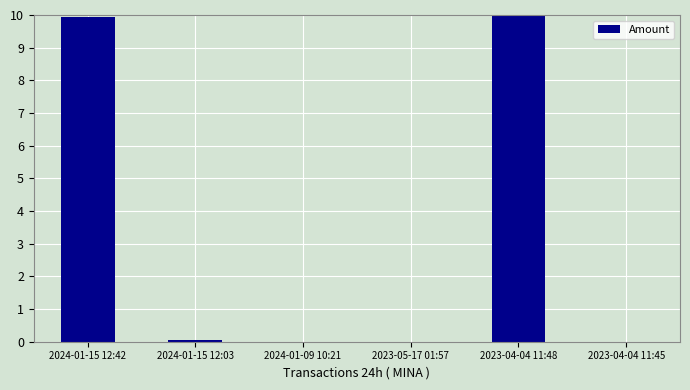

Are the bars grouped side by side (vs. stacked)?

No